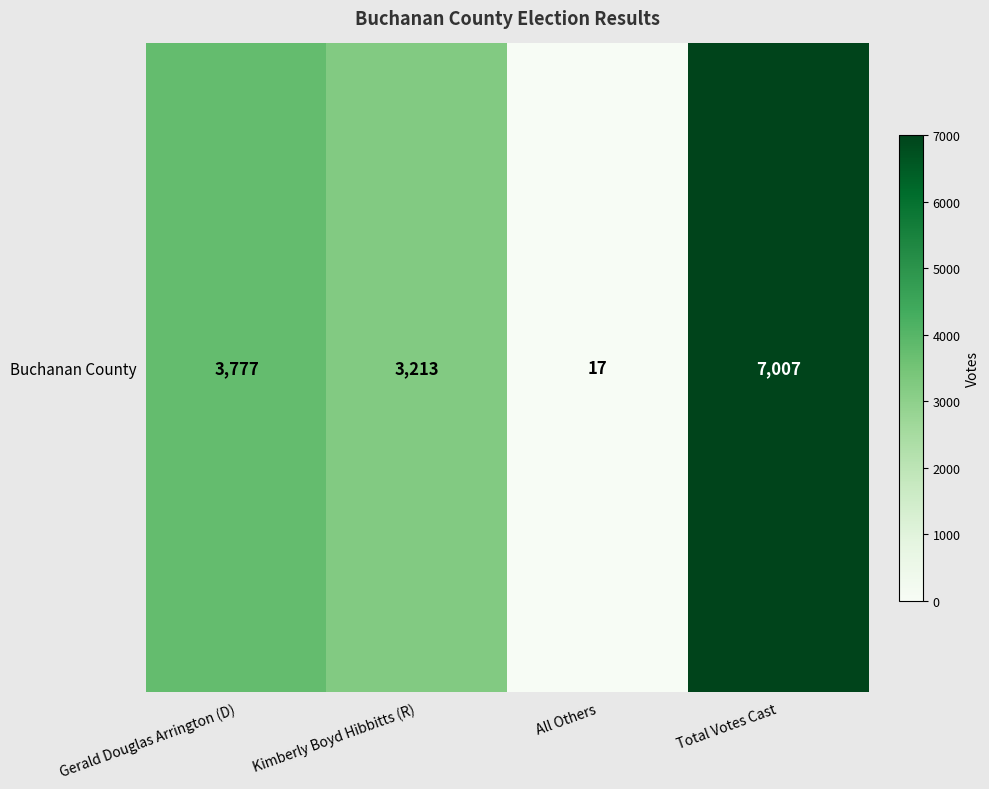

Reading left to right, extract all data points from this chart.

Gerald Douglas Arrington (D)=3777	Kimberly Boyd Hibbitts (R)=3213	All Others=17	Total Votes Cast=7007